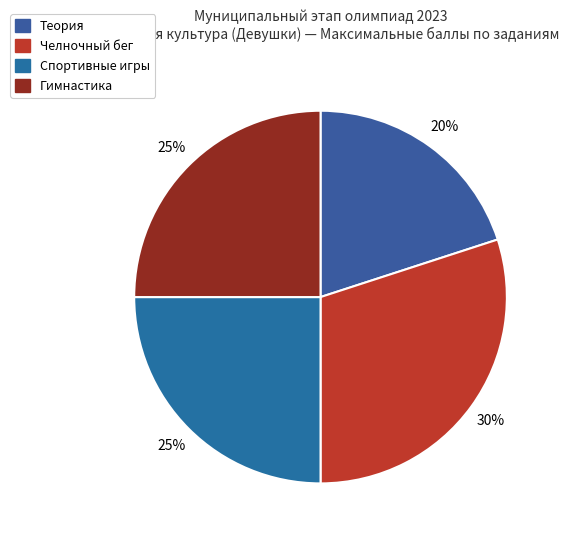

Rank the categories by value from lowest to highest.

Теория, Спортивные игры, Гимнастика, Челночный бег